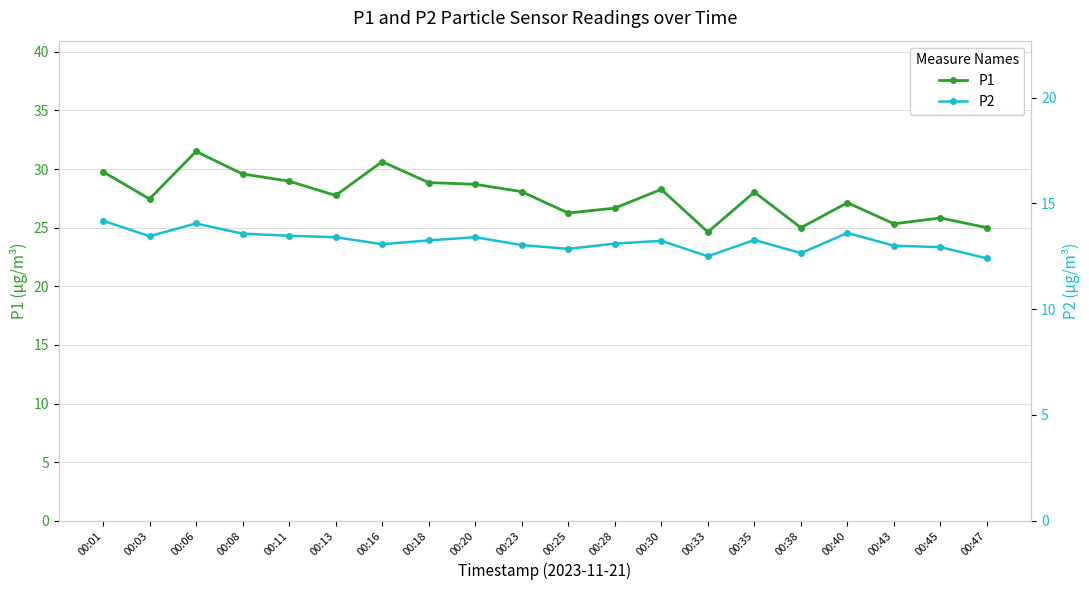

True or false: P2 has a value of 13.4 at 00:20.

True